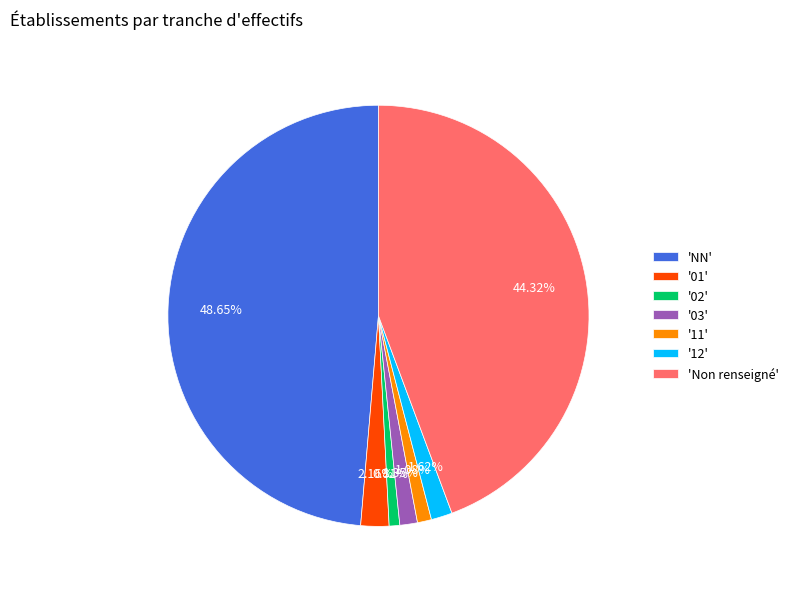

Is there a majority slice in this chart?

No